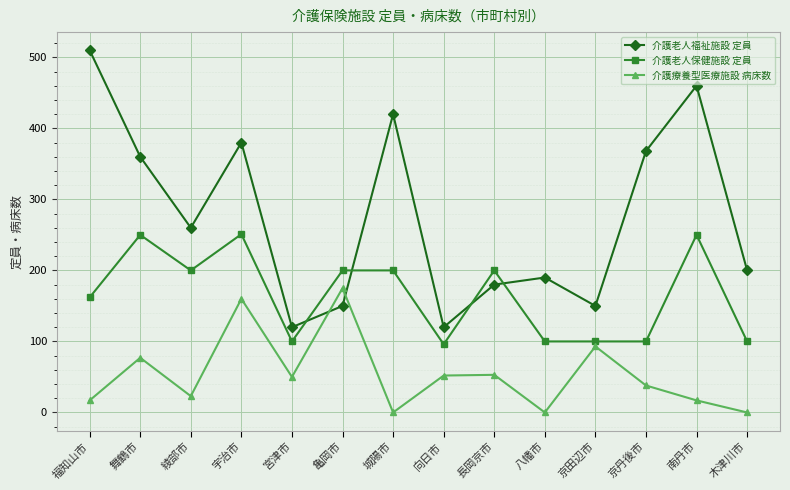

Which label corresponds to the largest value in the chart?

福知山市